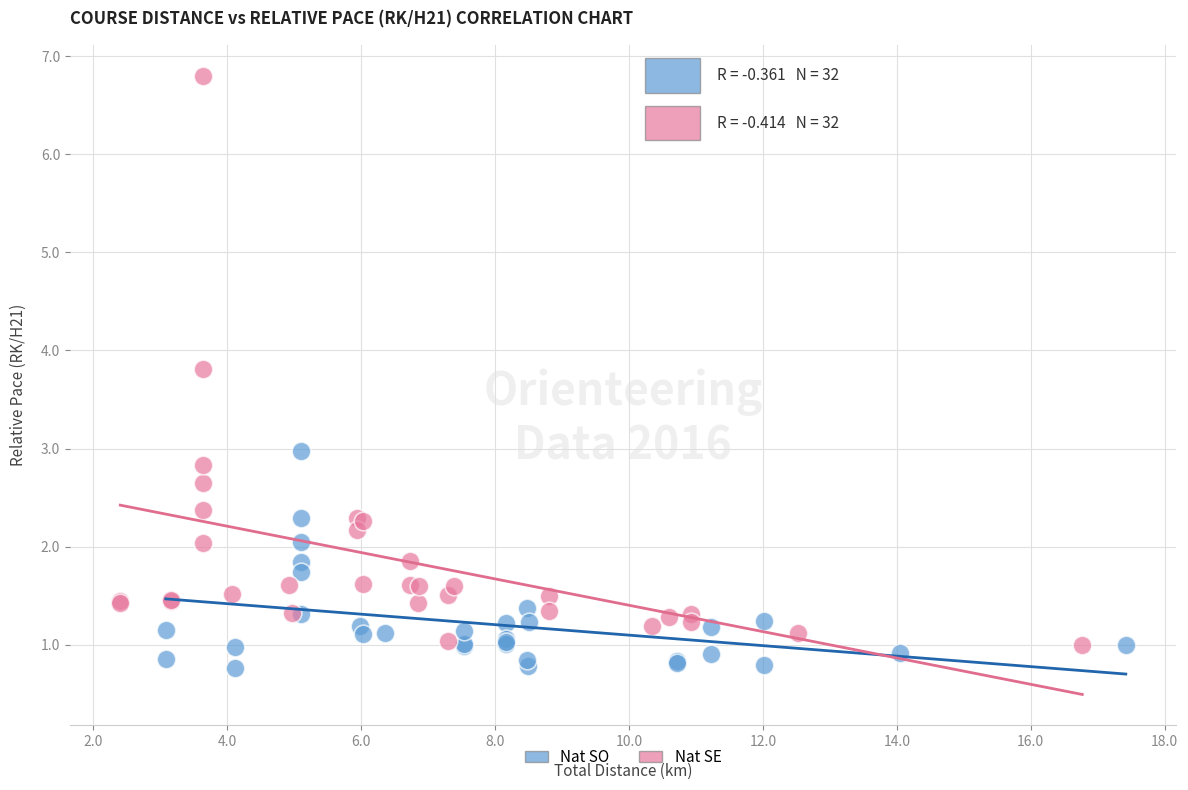

Which series has the largest Y range (max minus min)?

Nat SE